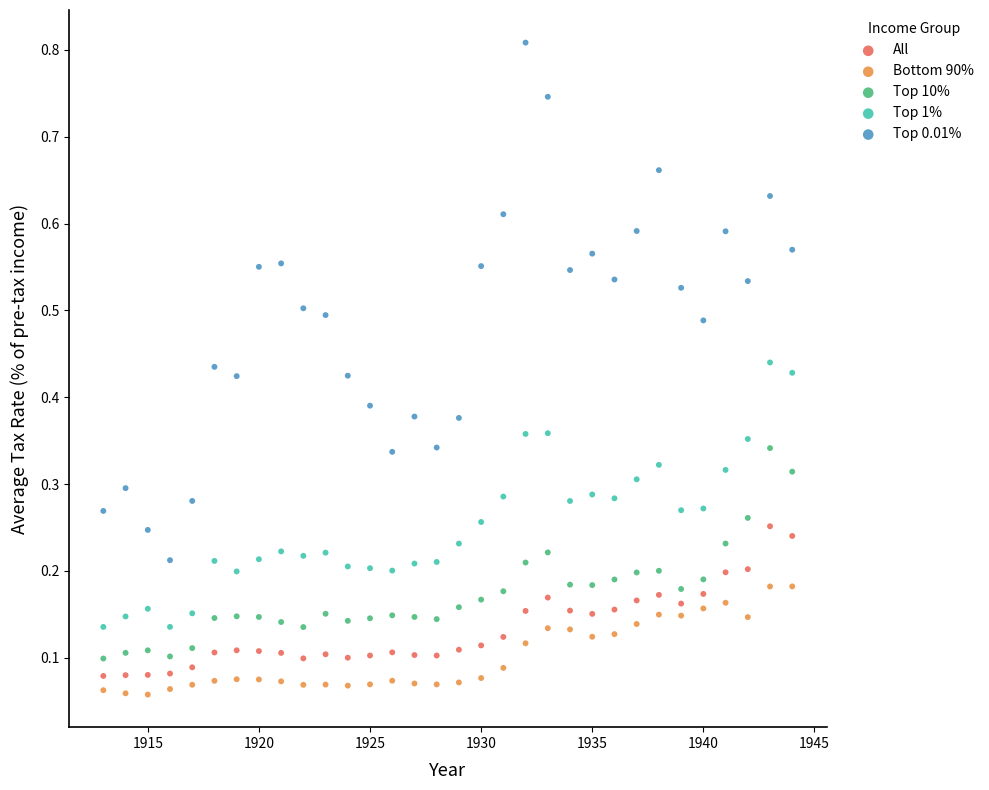

Across all data points, what is the range of X values (max minus min)?

31.0